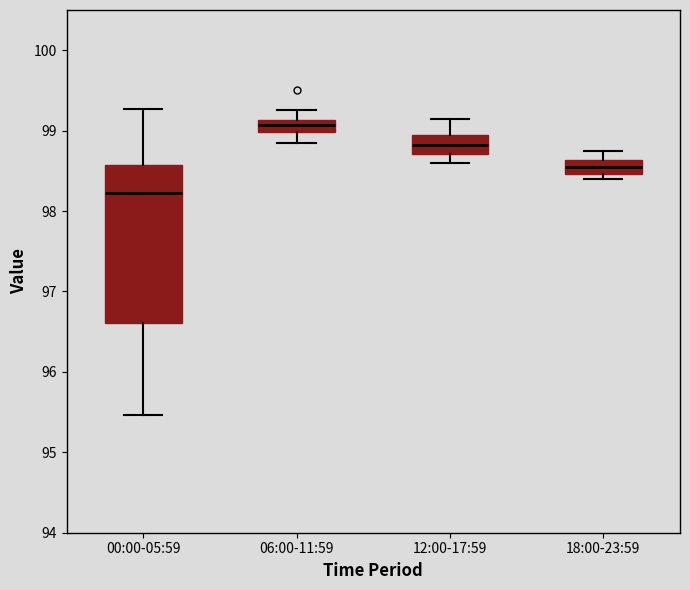

Where is the lower edge of the box for 12:00-17:59 on the y-axis? The values are not printed on the chart, so give them approximately, as read against the axis.

98.7